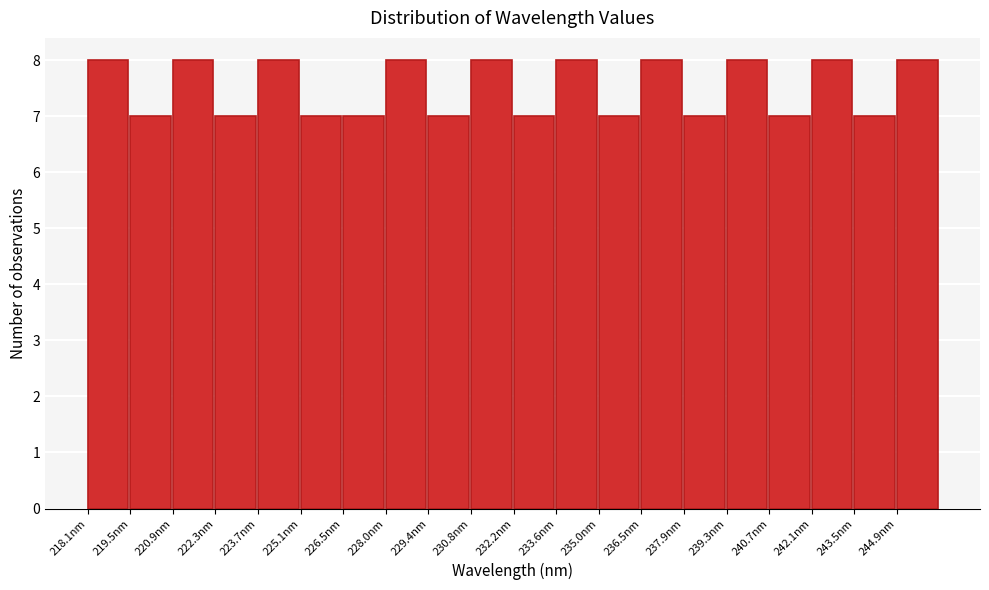

How tall is the bar that spans 245.0 to 246.4 on the x-axis? Neither the bar edges nor the heights are printed on the chart, so give them approximately, as read against the axes.

8